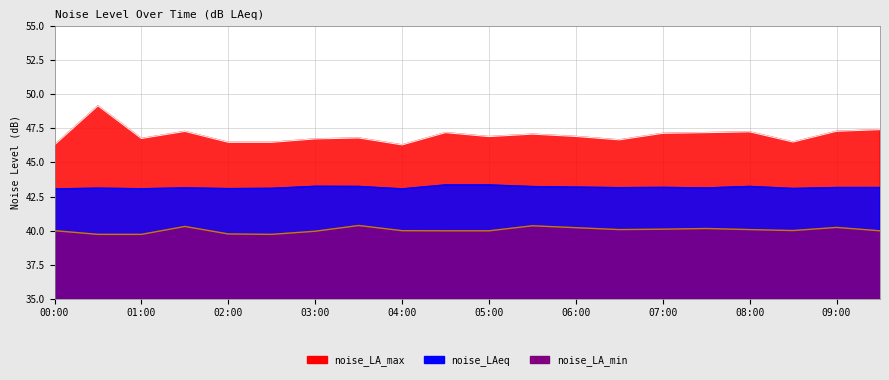

True or false: noise_LA_min and noise_LA_max cross at least once.

False